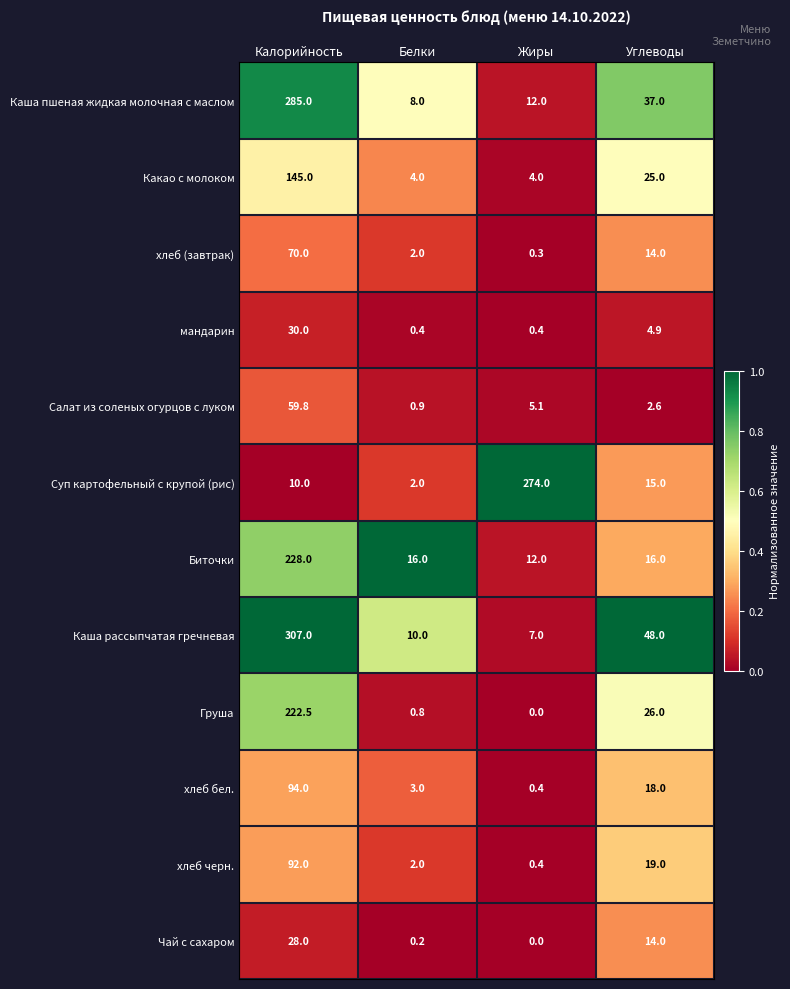

What is the total value across all series at Жиры?

315.6